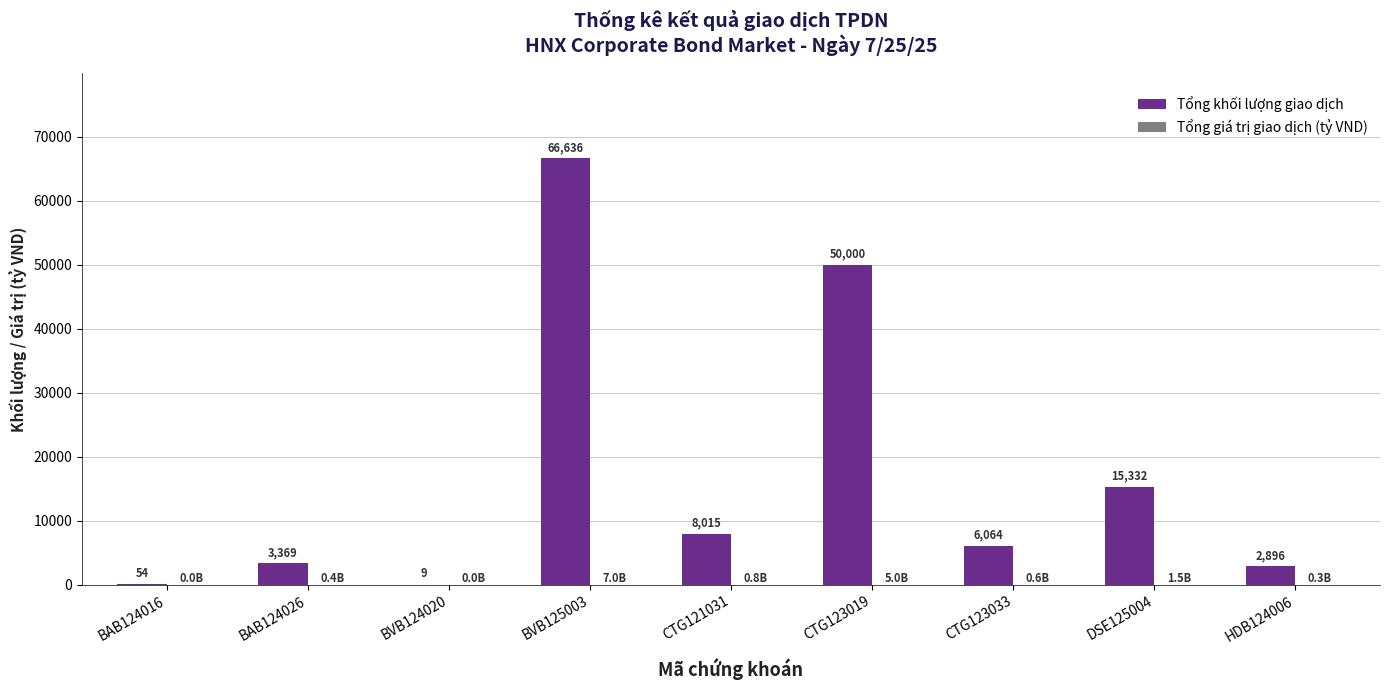

What is the average value of the Tổng khối lượng giao dịch series?

16930.6